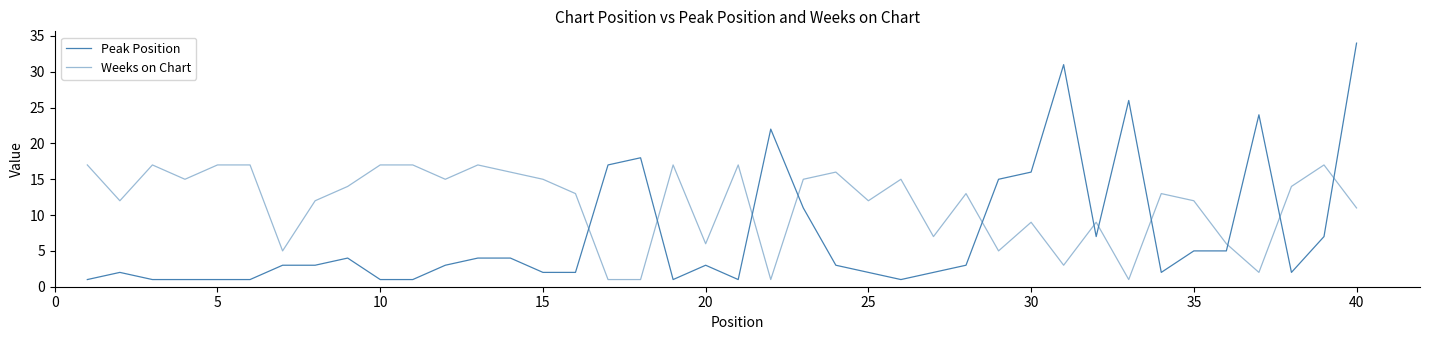

How many intersections are there between Peak Position and Weeks on Chart?

11